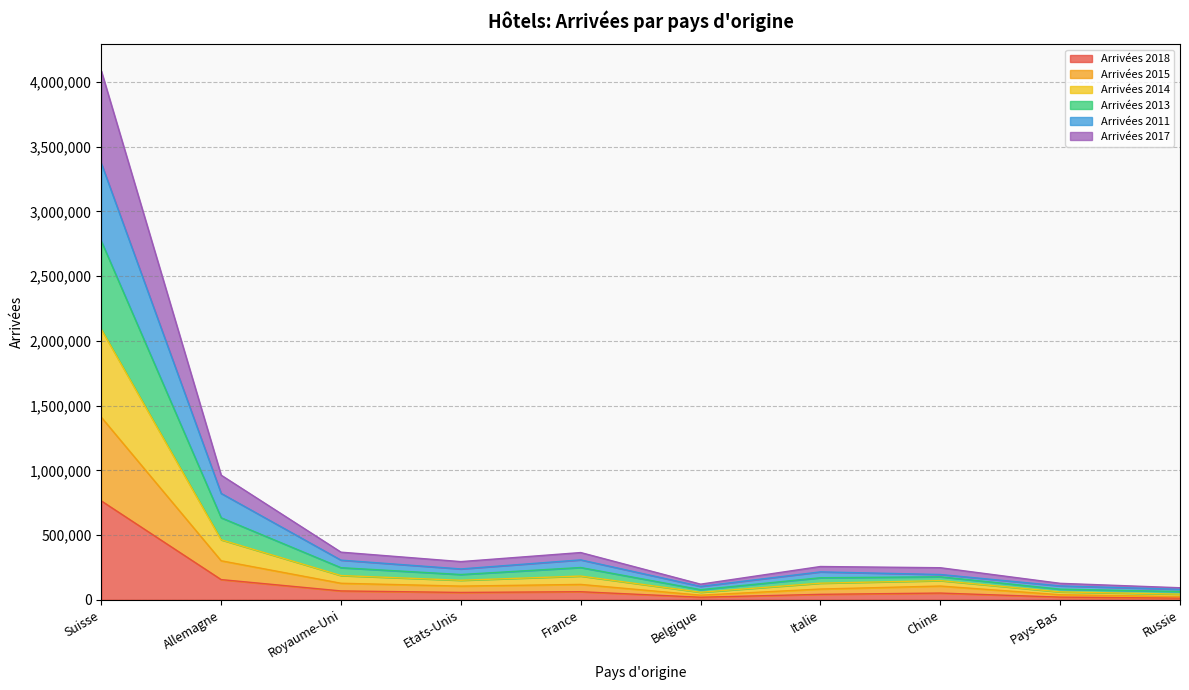

At which category is the sum across all series the highest?

Suisse